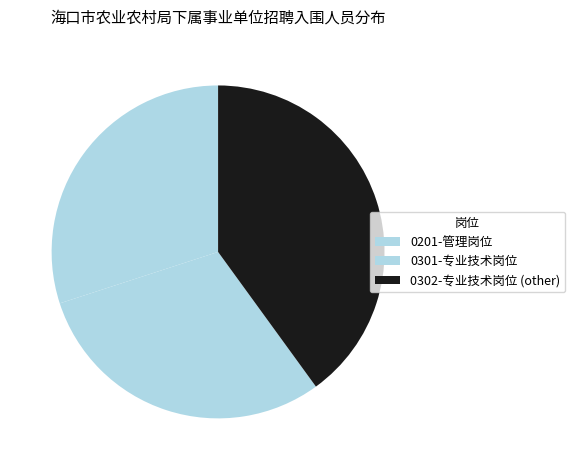

How many slices are in this pie chart?

3